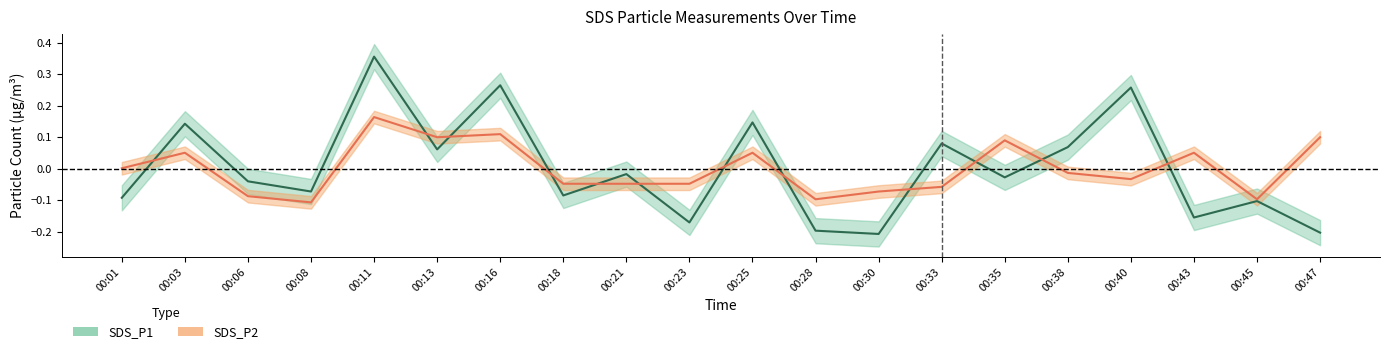

True or false: SDS_P2 has more than 1 points higher than both neighbors.

True